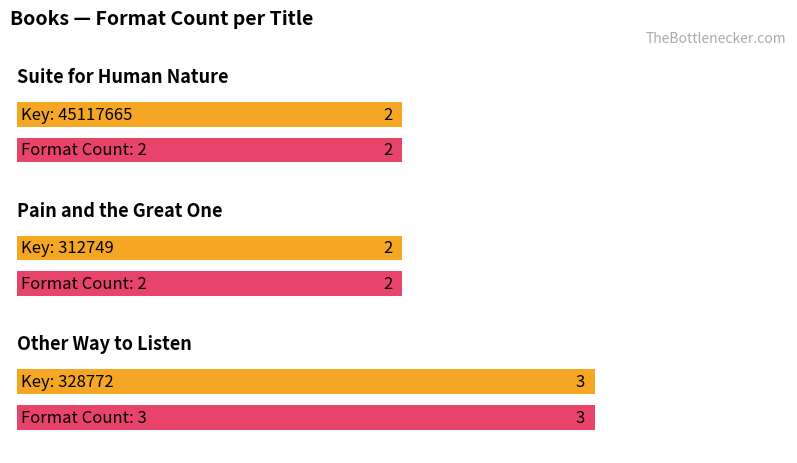

List the labels in order of value, largest first.

Other Way to Listen, Suite for Human Nature, Pain and the Great One